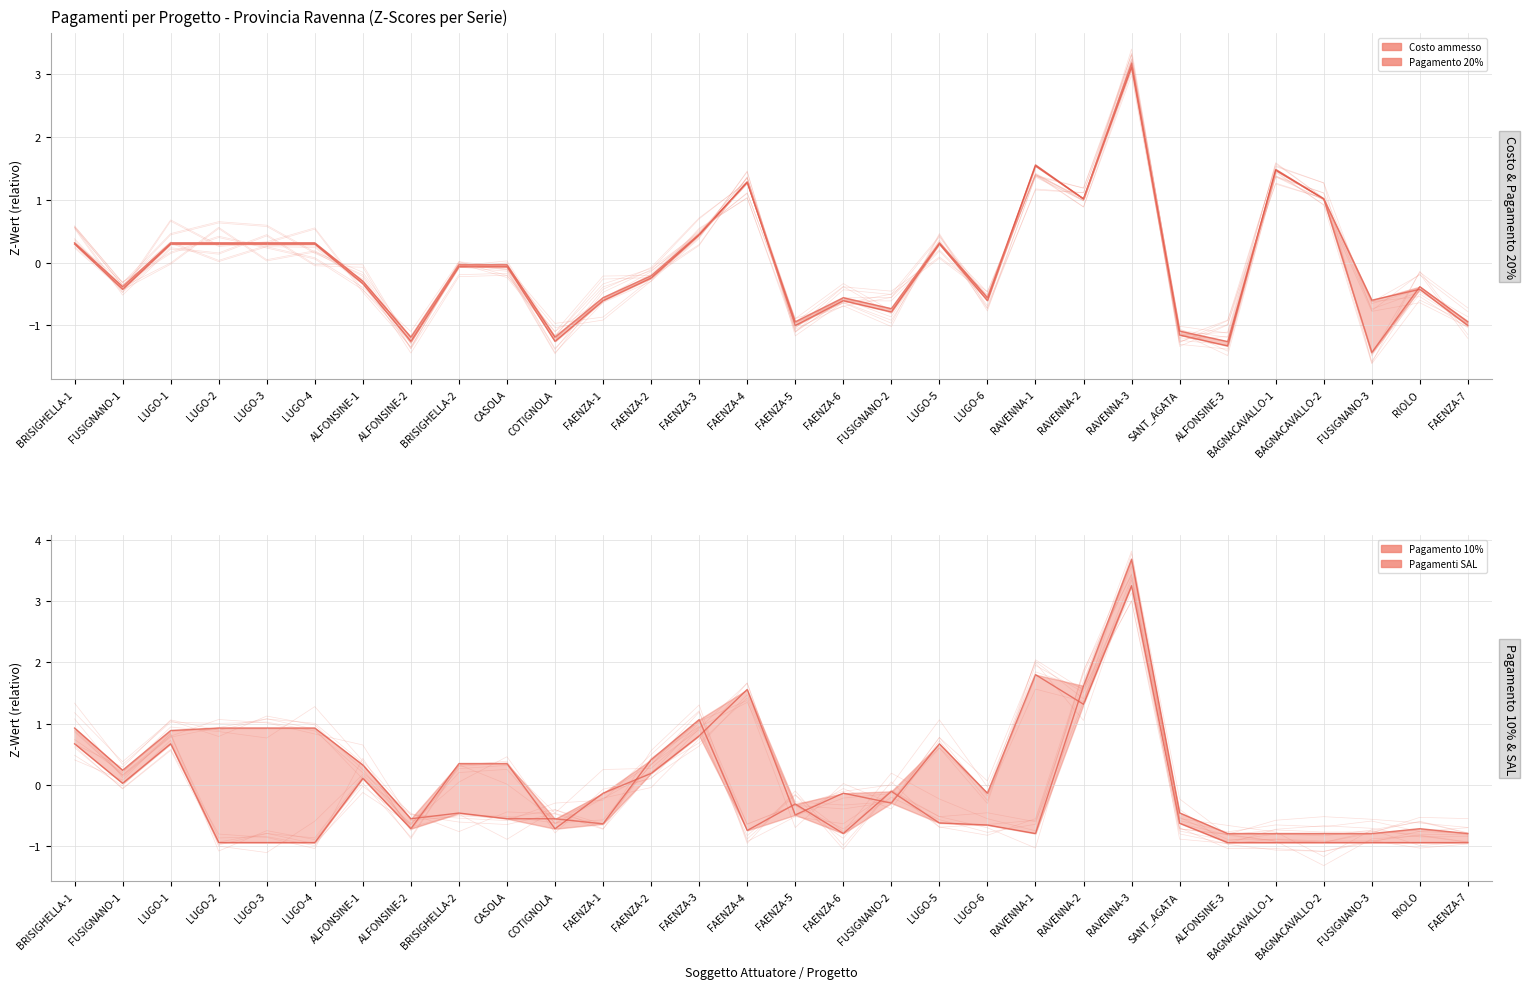

What are all the series names shown in the legend?

Costo ammesso, Pagamento 20%, Pagamento 10%, Pagamenti SAL